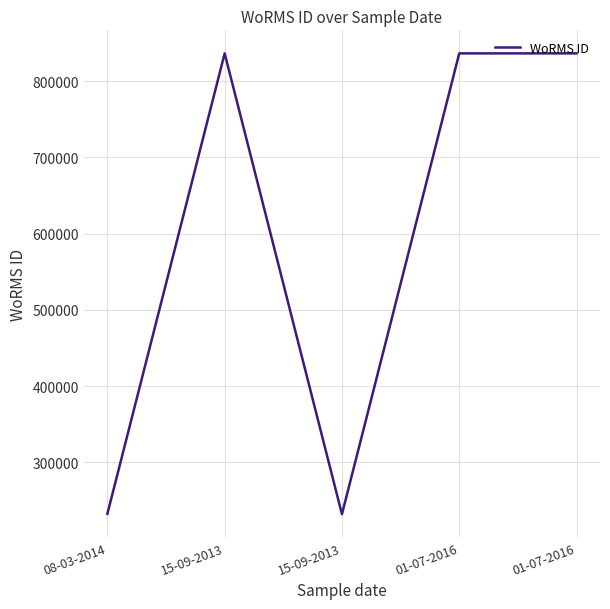

How many interior local valleys (lower than both neighbors) does the data have?

1